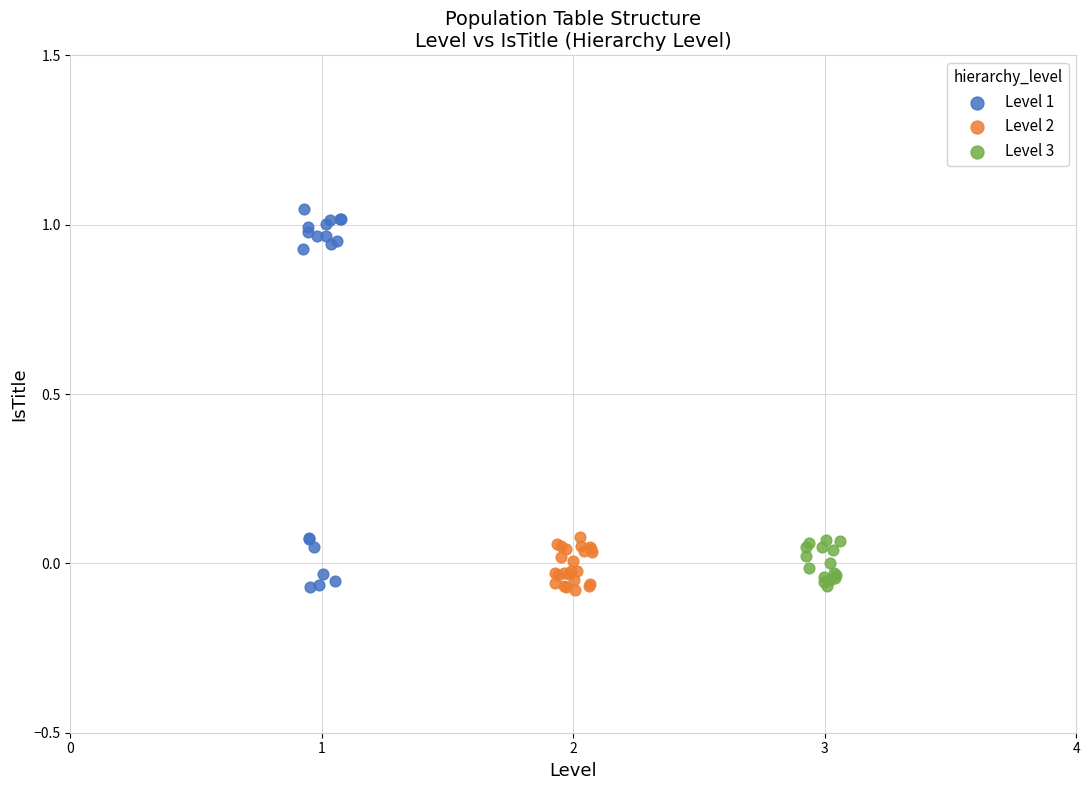

Which series has the largest Y range (max minus min)?

Level 1